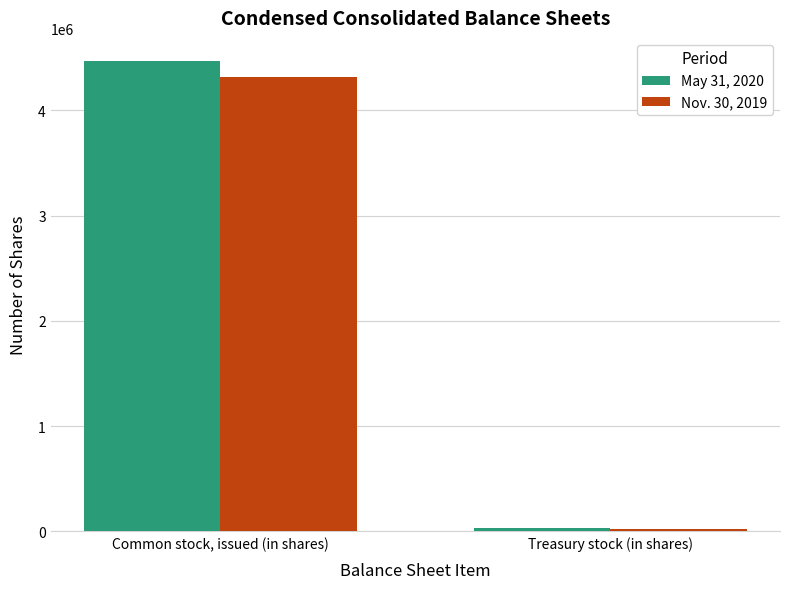

At which label is Nov. 30, 2019 closest to 2169964?

Treasury stock (in shares)